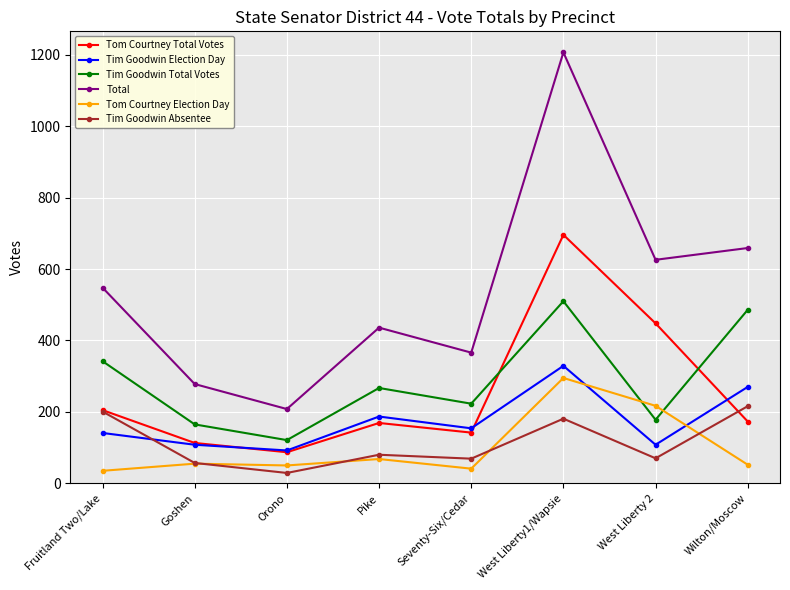

Which series has the largest range (max minus min)?

Total